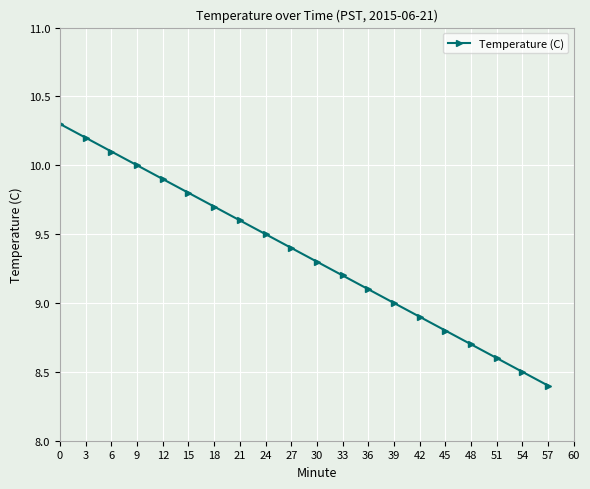

Is this an area chart (filled region under the line)?

No